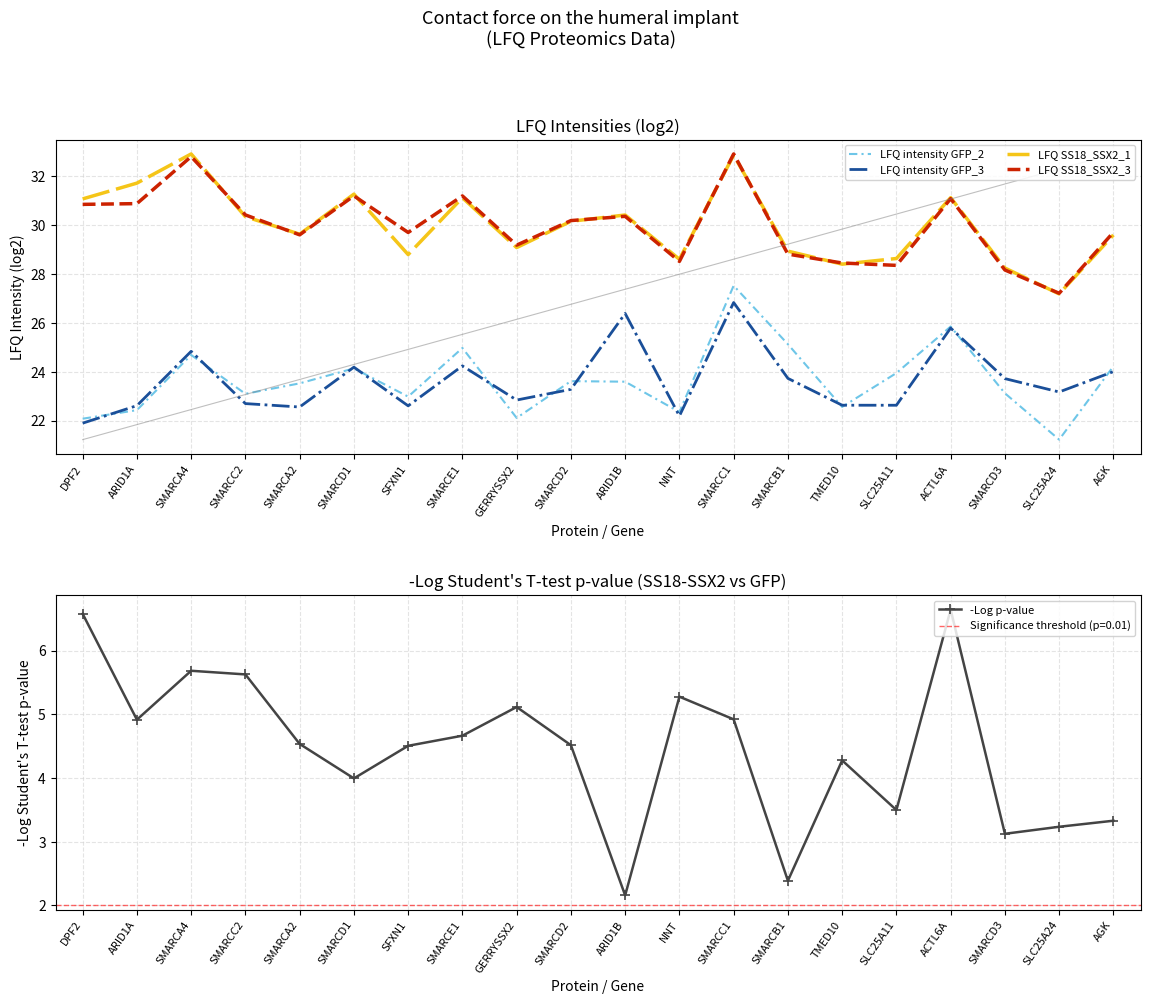

Which series has the largest total across all categories?

LFQ SS18_SSX2_1